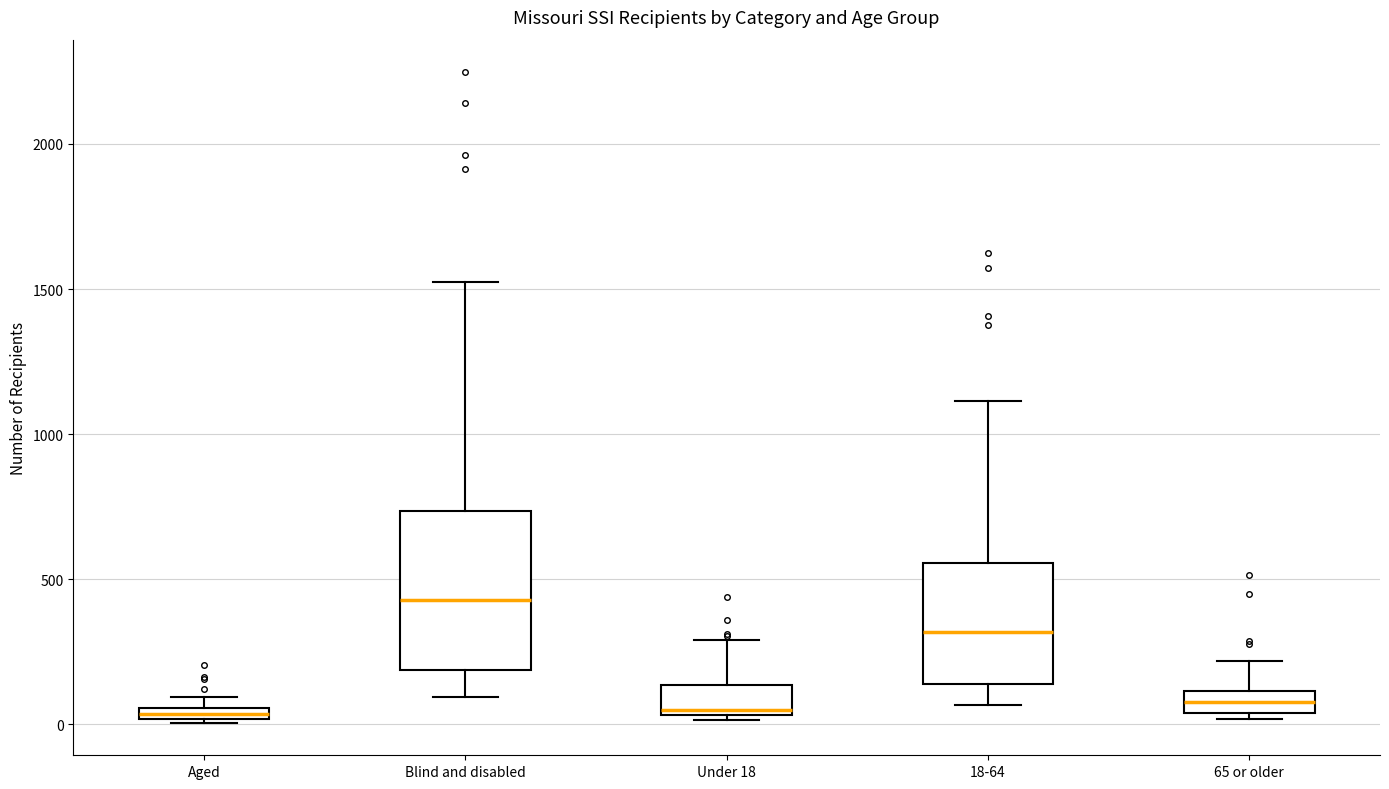

Which box is the tallest, from its lower edge to its upper edge?

Blind and disabled